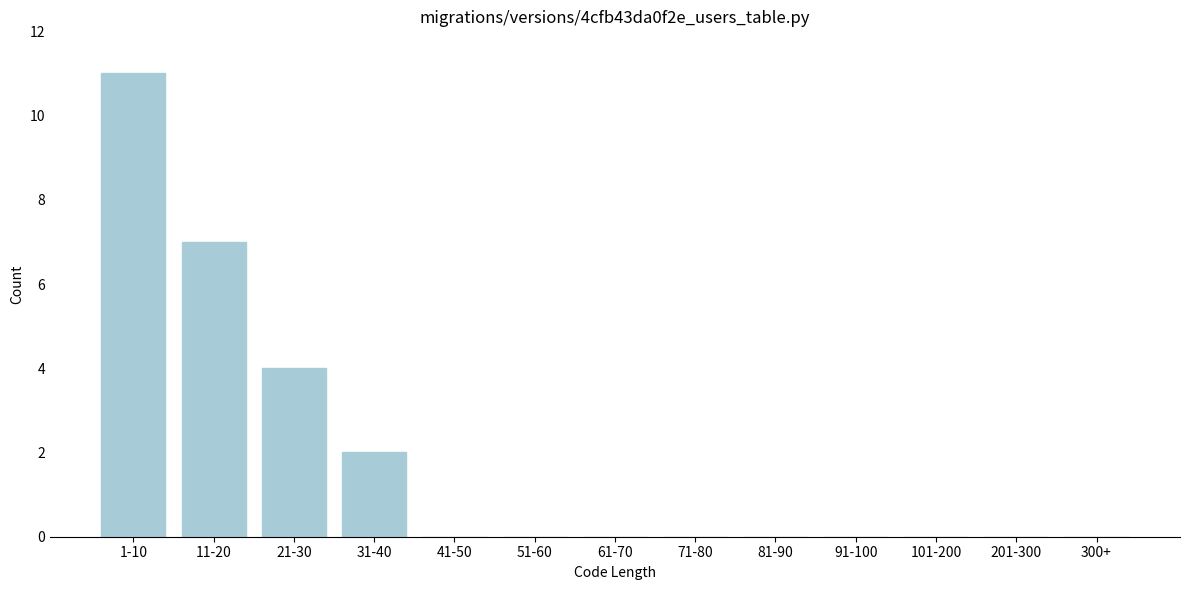

Reading right to left, list all the values displayed in this chart.

300+=0	201-300=0	101-200=0	91-100=0	81-90=0	71-80=0	61-70=0	51-60=0	41-50=0	31-40=2	21-30=4	11-20=7	1-10=11